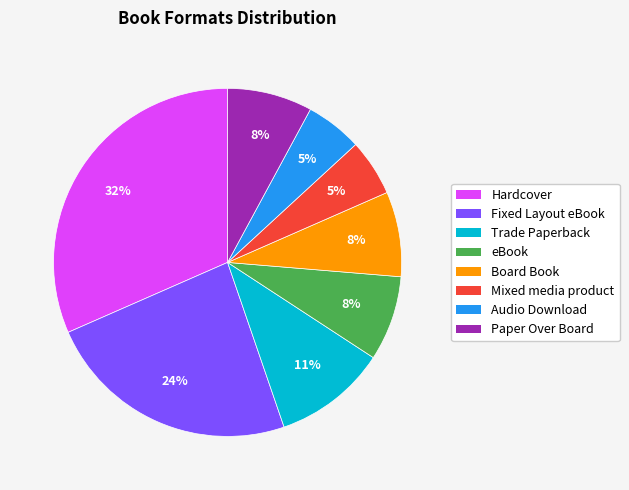

Which slice is the largest?

Hardcover